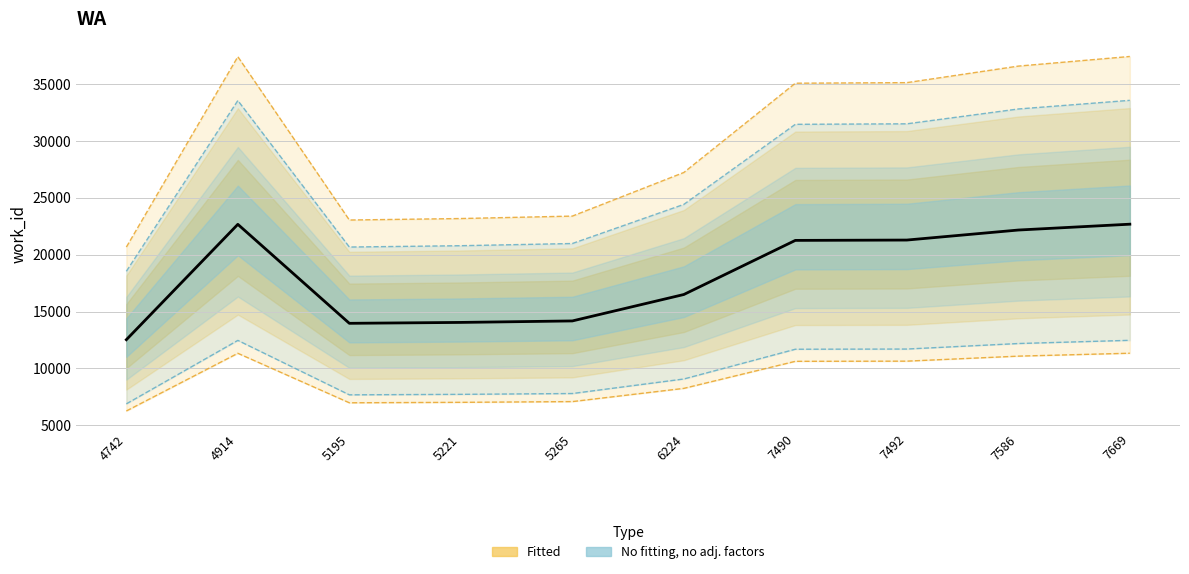

At how many categories does at least one series exceed 9128?

10